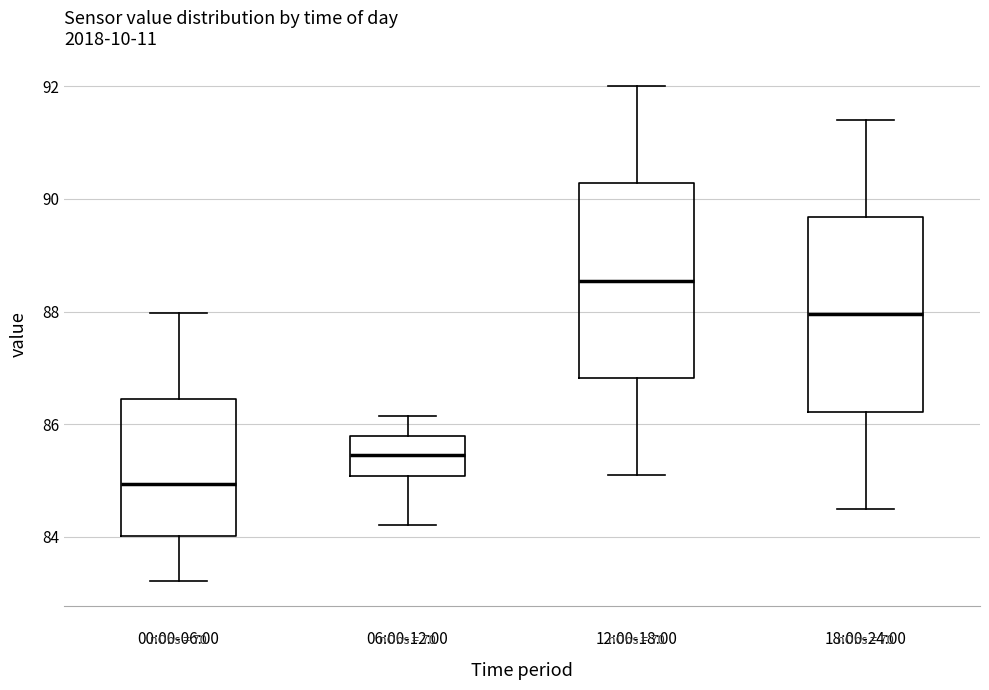

Which box's median line is the highest?

12:00-18:00